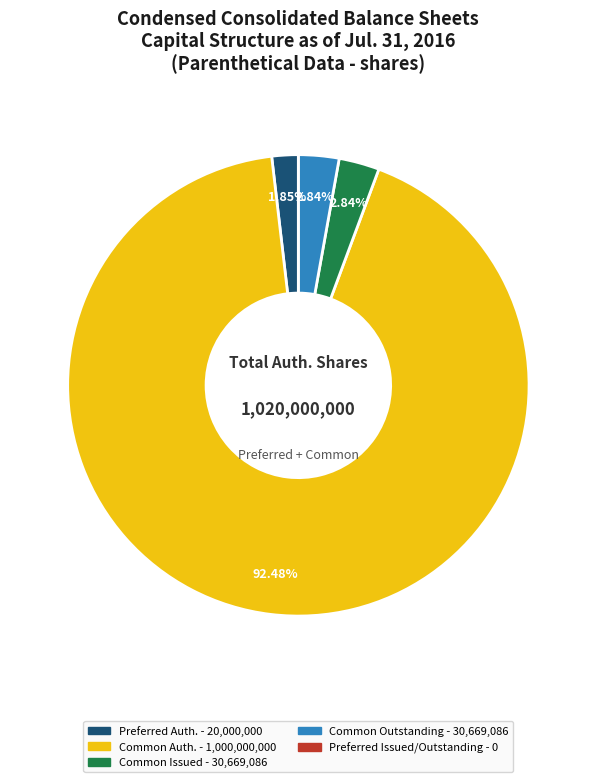

Does any single category account for the majority?

Yes